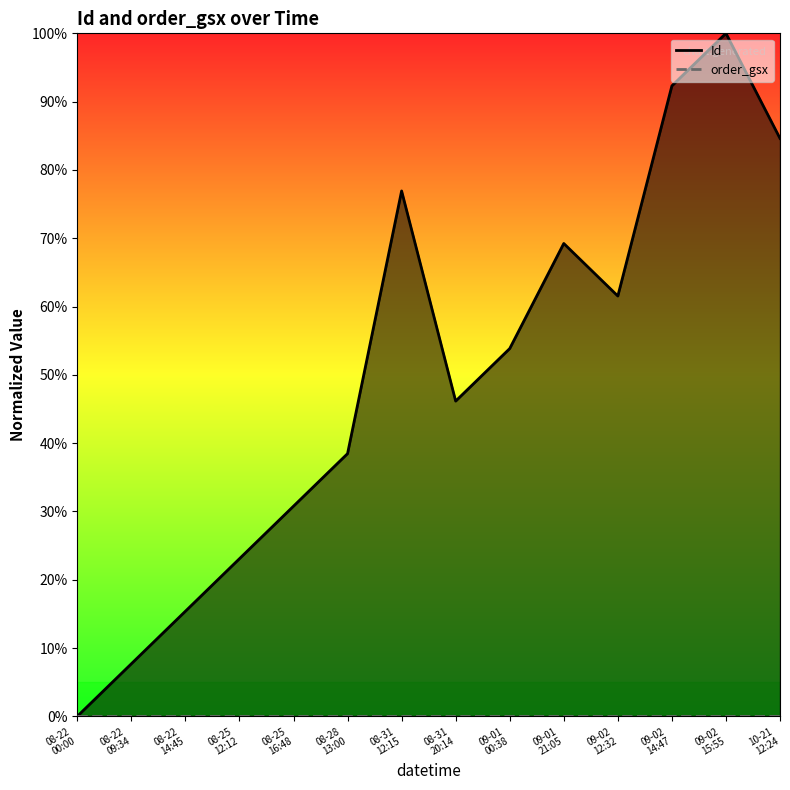

What is the average value?

0.5